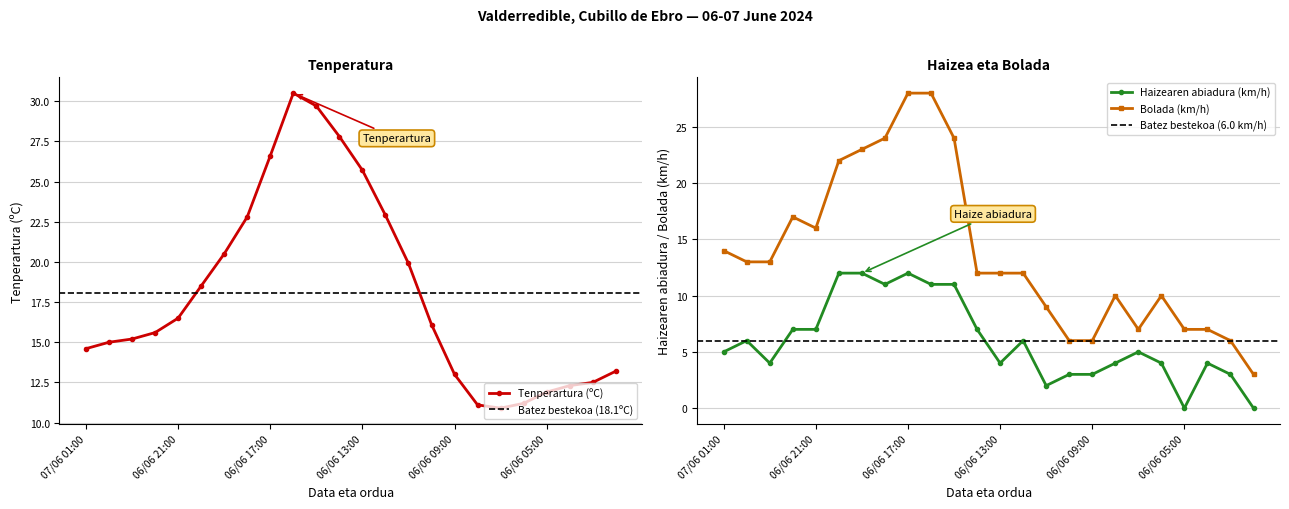

True or false: Haizearen abiadura (km/h) and Bolada (km/h) cross at least once.

False